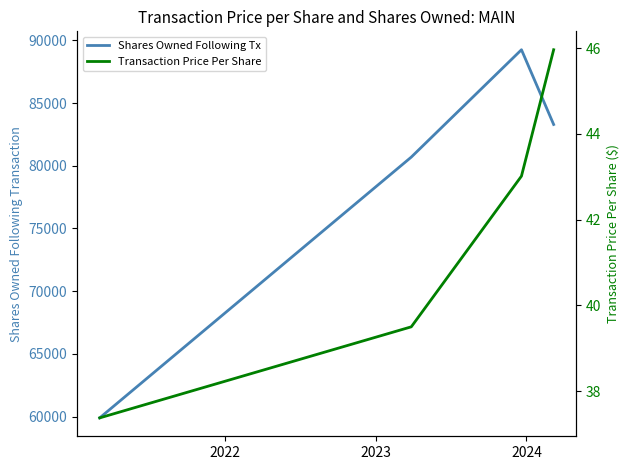

What is the maximum value shown in the chart?

89251.0